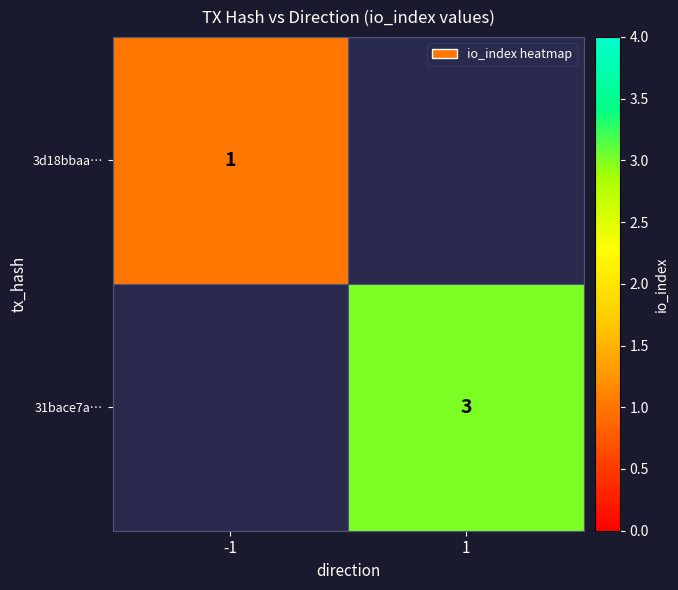

How many data points does each series have?

2